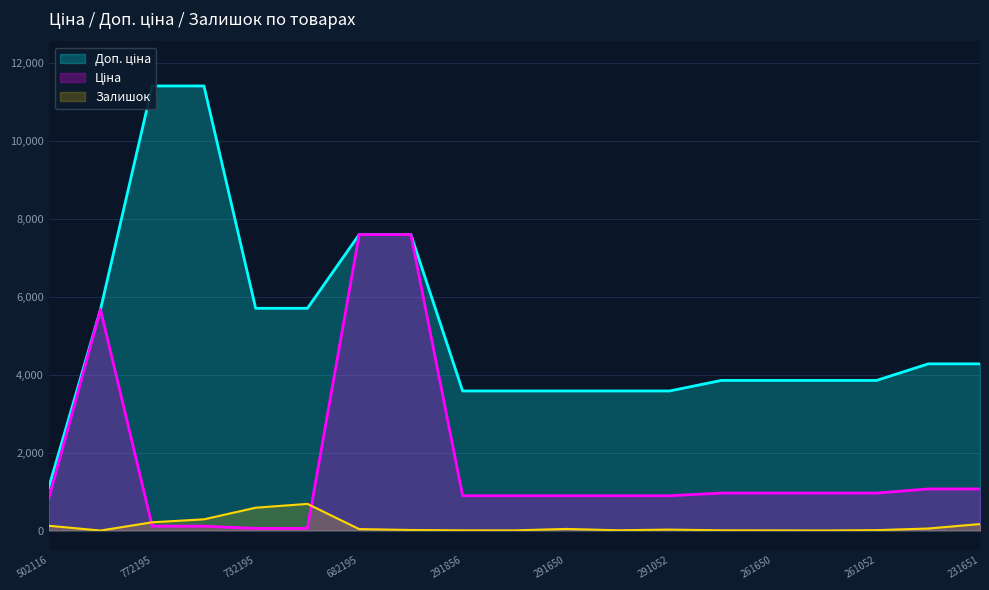

What is the highest value of the Залишок series?

686.0